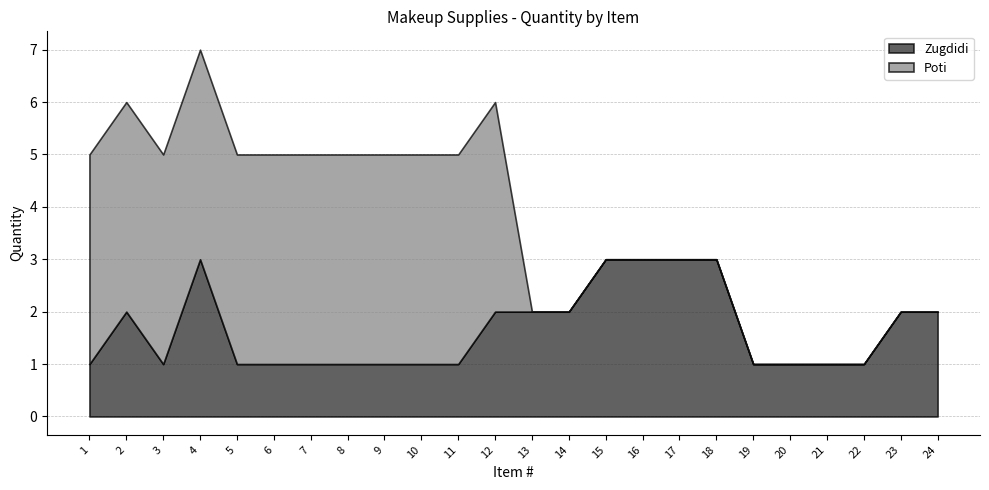

The value of Poti at 19 is 0. True or false?

True